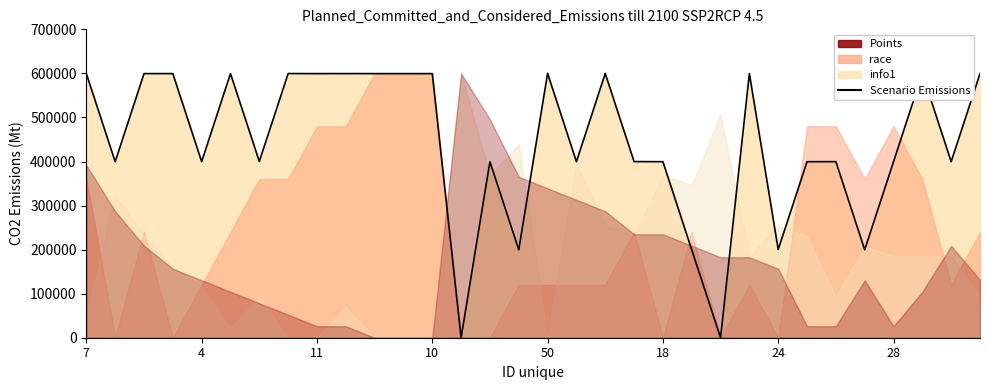

What is the greatest value displayed?

600000.0